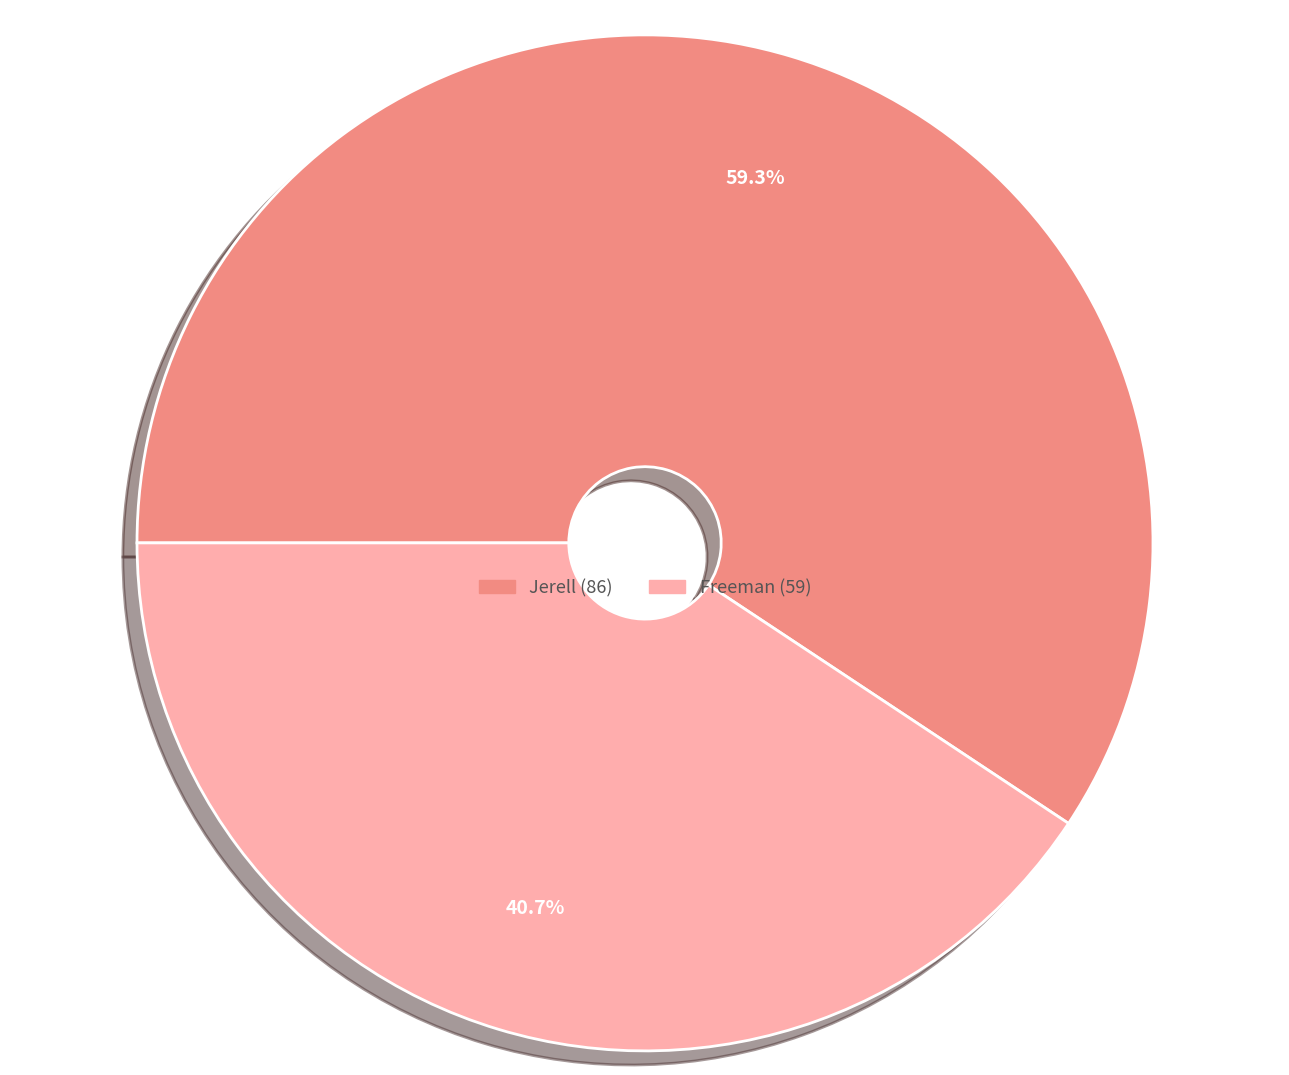

True or false: Freeman accounts for 52% of the total.

False